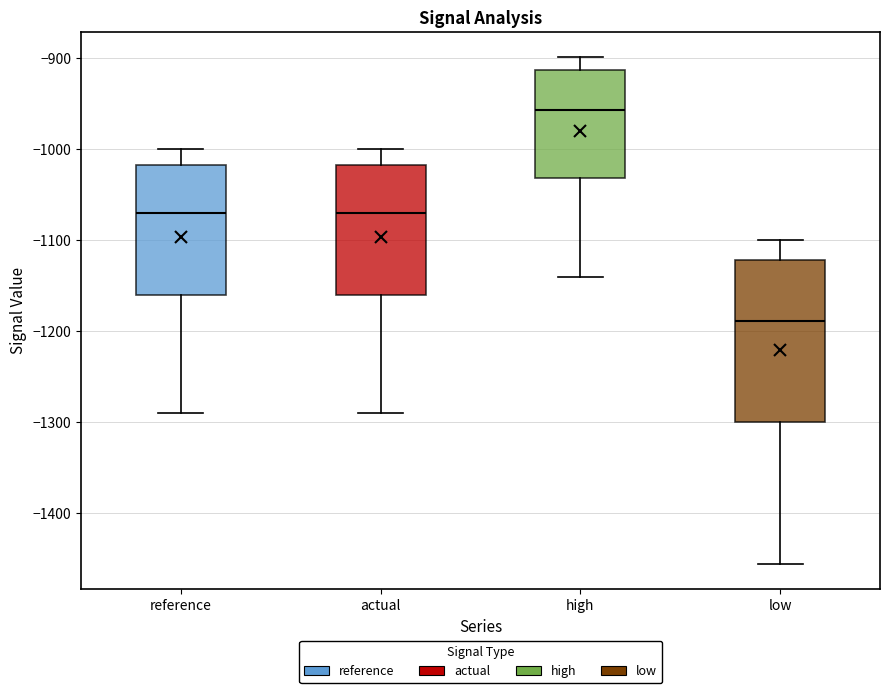

Comparing the boxes themselves (not the whiskers), which one is the tallest?

low